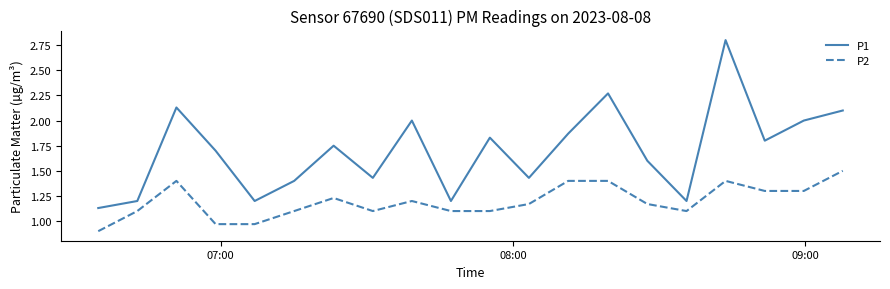

Rank the series by their maximum value, from lowest to highest.

P2, P1